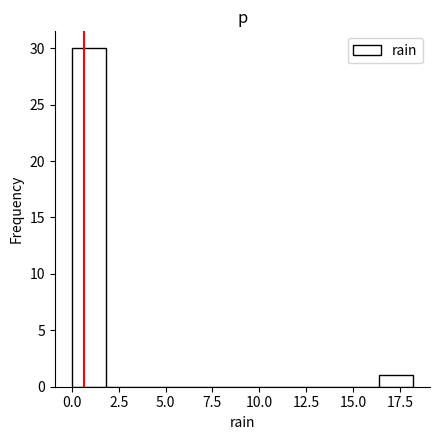

Around what value on the x-axis is the tallest bar? Give the approximate position of its centre, as read against the axis.

1.0